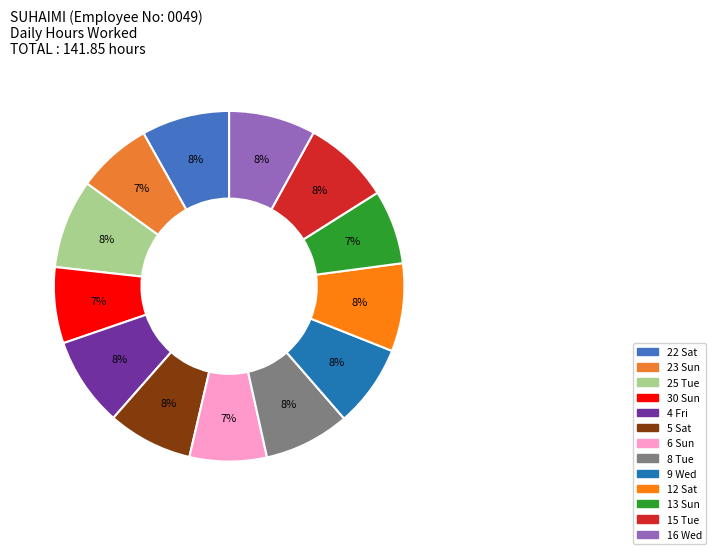

Rank the categories by value from lowest to highest.

13 Sun, 23 Sun, 30 Sun, 6 Sun, 9 Wed, 5 Sat, 8 Tue, 16 Wed, 15 Tue, 22 Sat, 12 Sat, 25 Tue, 4 Fri